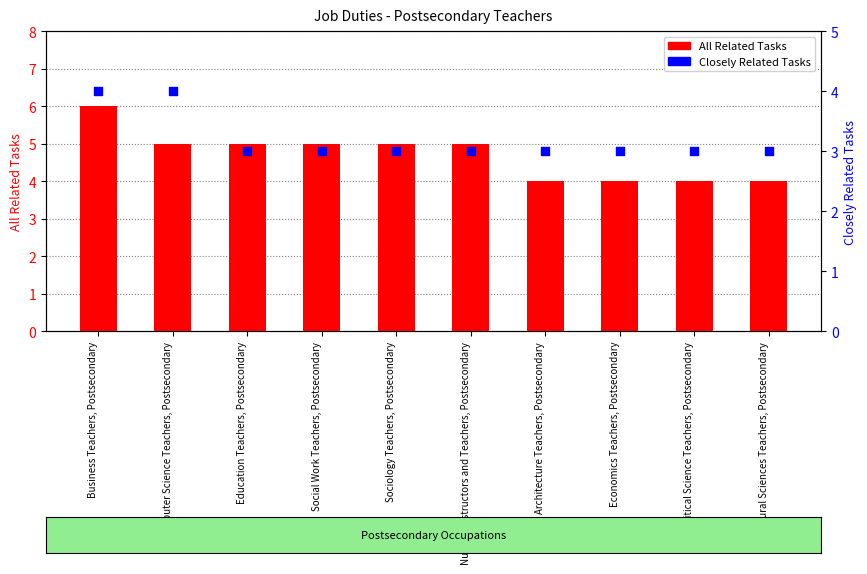

Which series reaches the minimum Y coordinate?

Closely Related Tasks